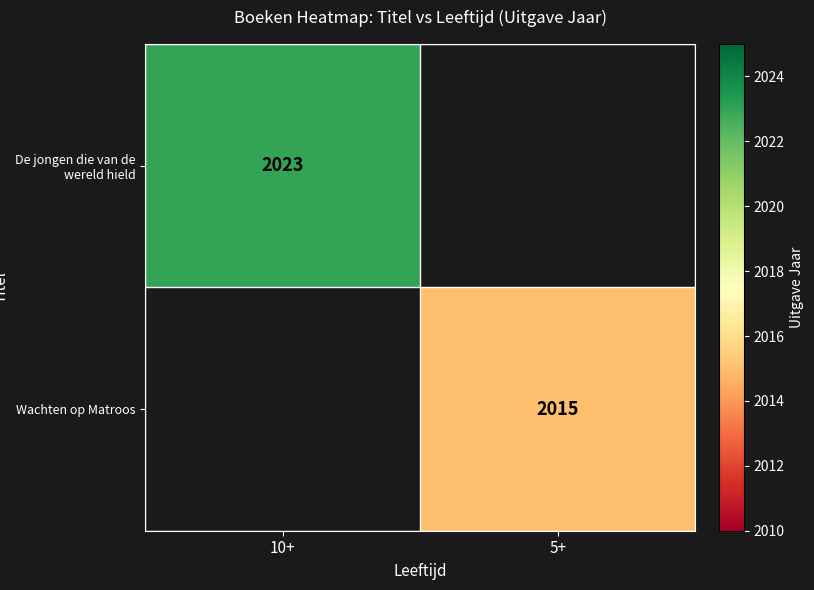

How many categories are shown in the chart?

2